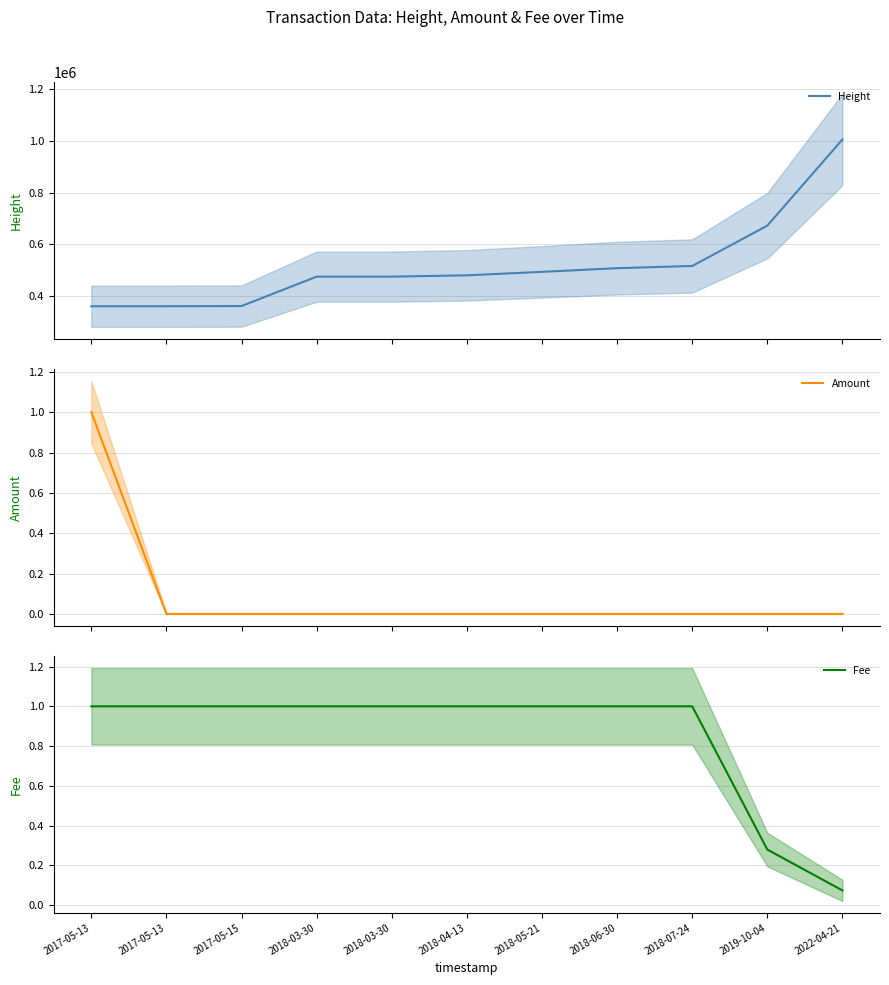

Is it true that Fee equals 1.0 at 2018-07-24?

True